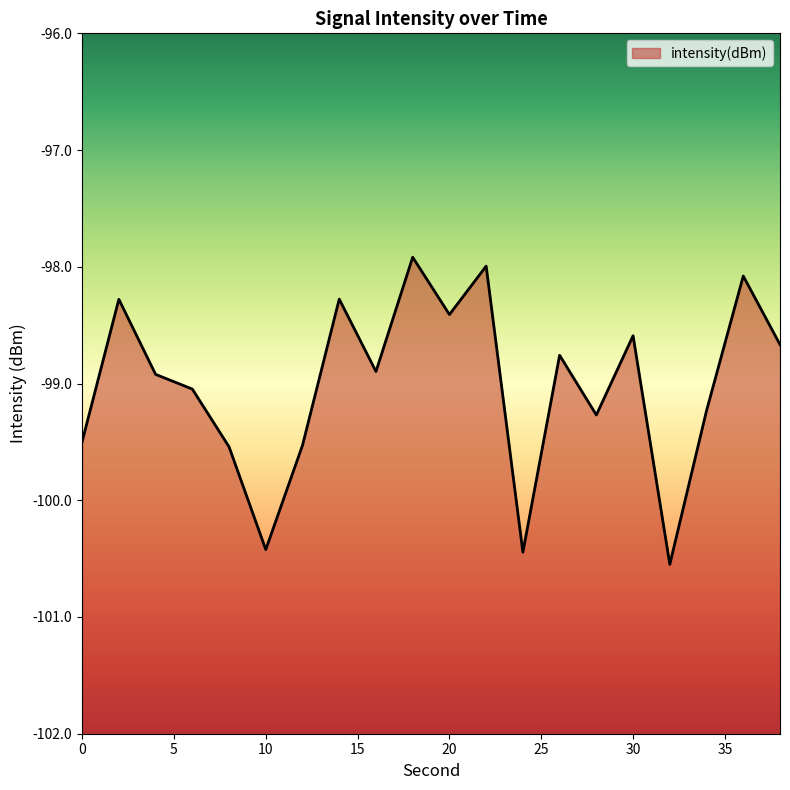

What is the minimum value shown in the chart?

-100.5